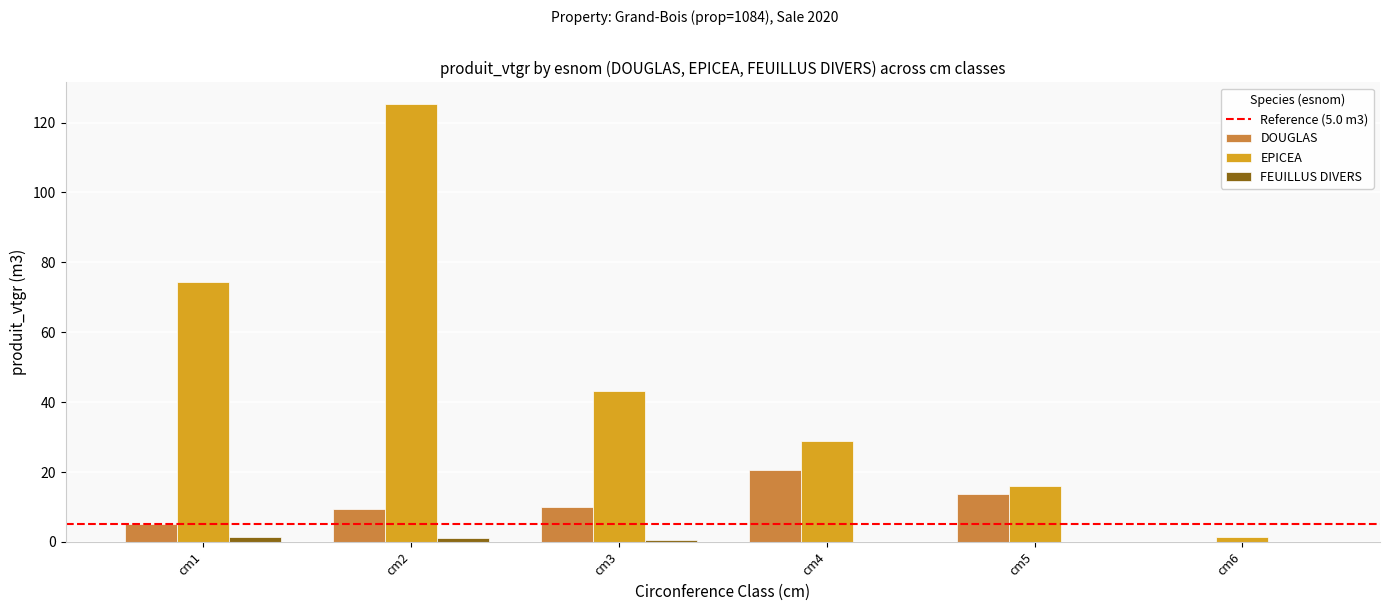

How many groups of bars are there?

6